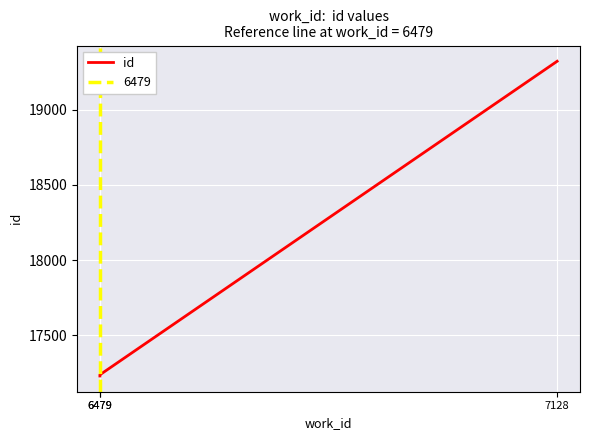

How many lines are shown in the chart?

1